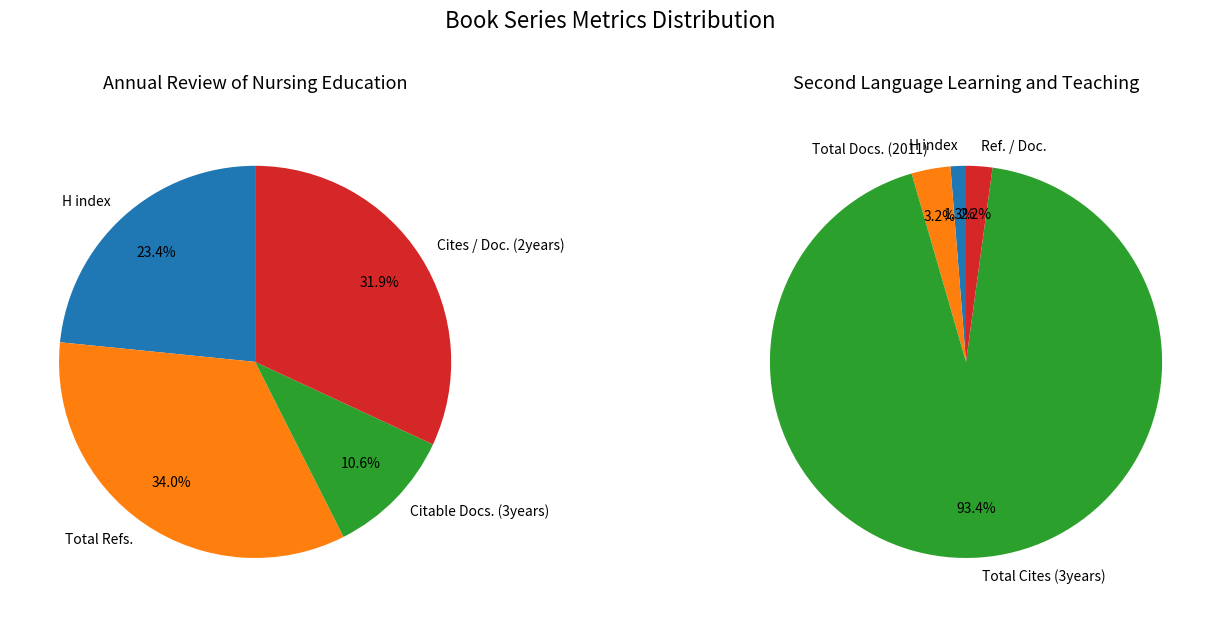

Does Cites / Doc. (2years) represent more than half of the total?

No